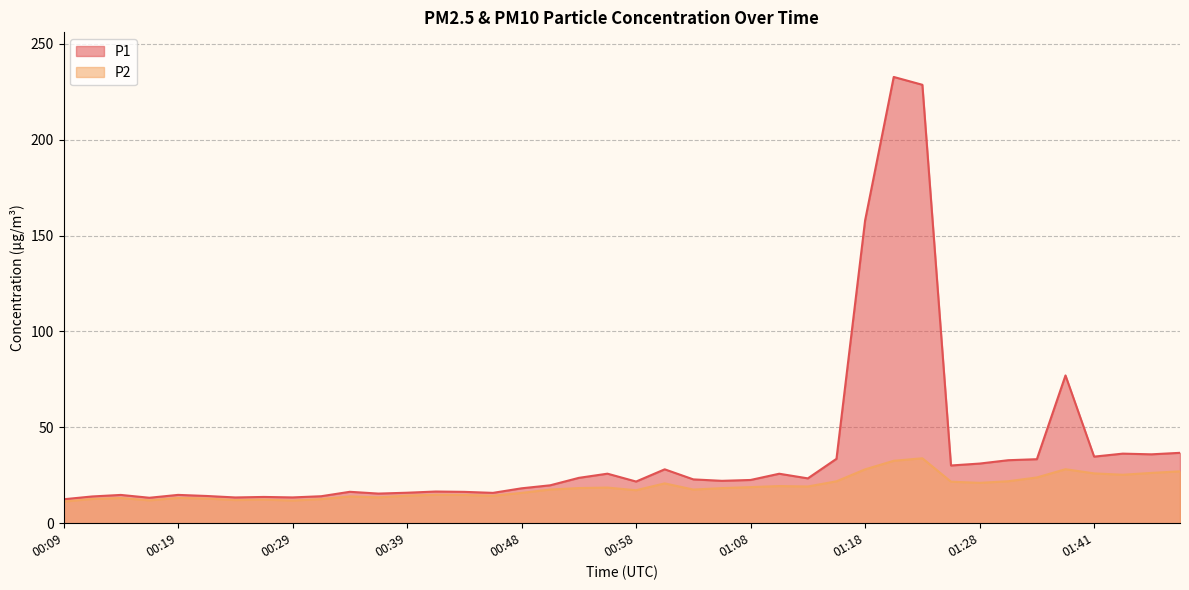

True or false: P2 has more than 1 interior local peaks.

True